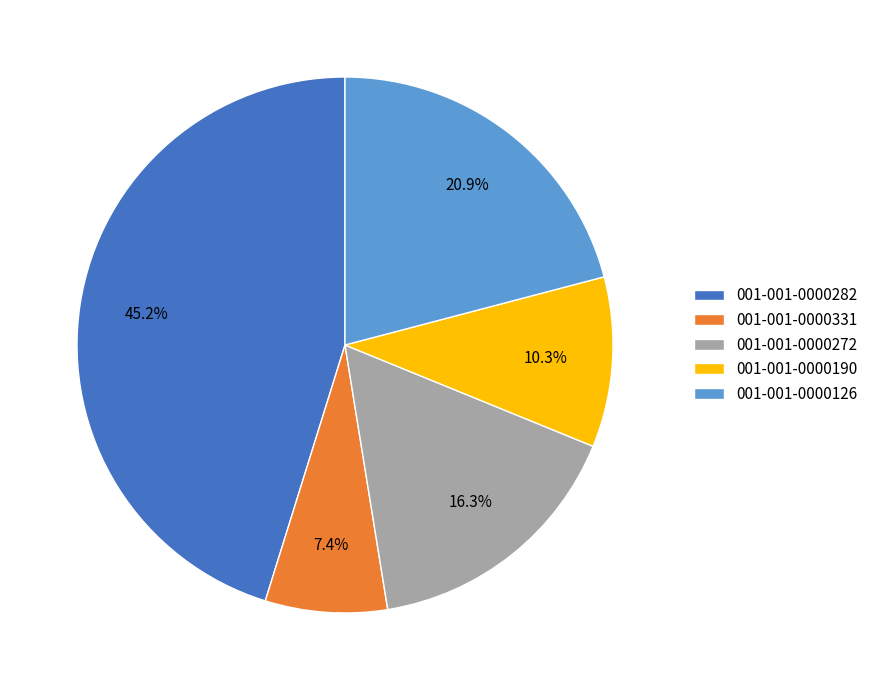

The 001-001-0000282 slice represents 33% of the pie. True or false?

False